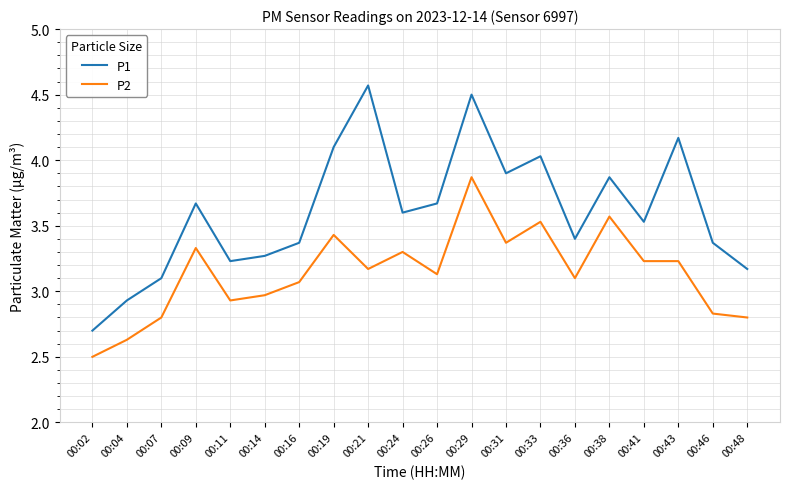

True or false: P2 and P1 cross at least once.

False